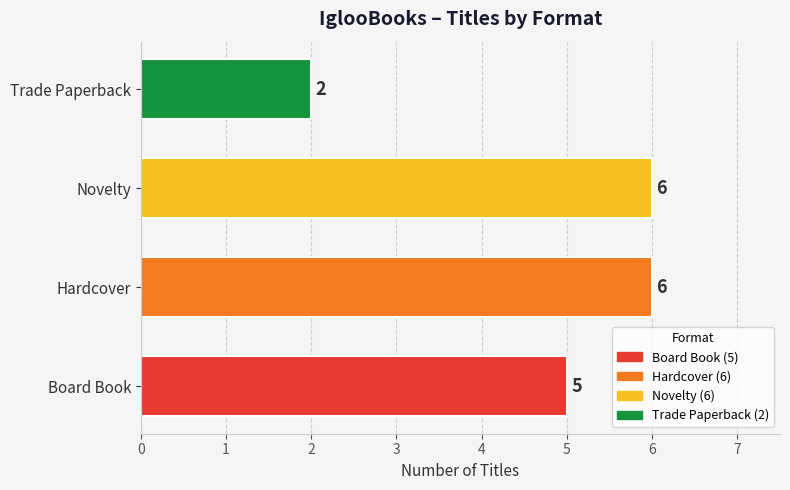

The value at Hardcover is 3. True or false?

False